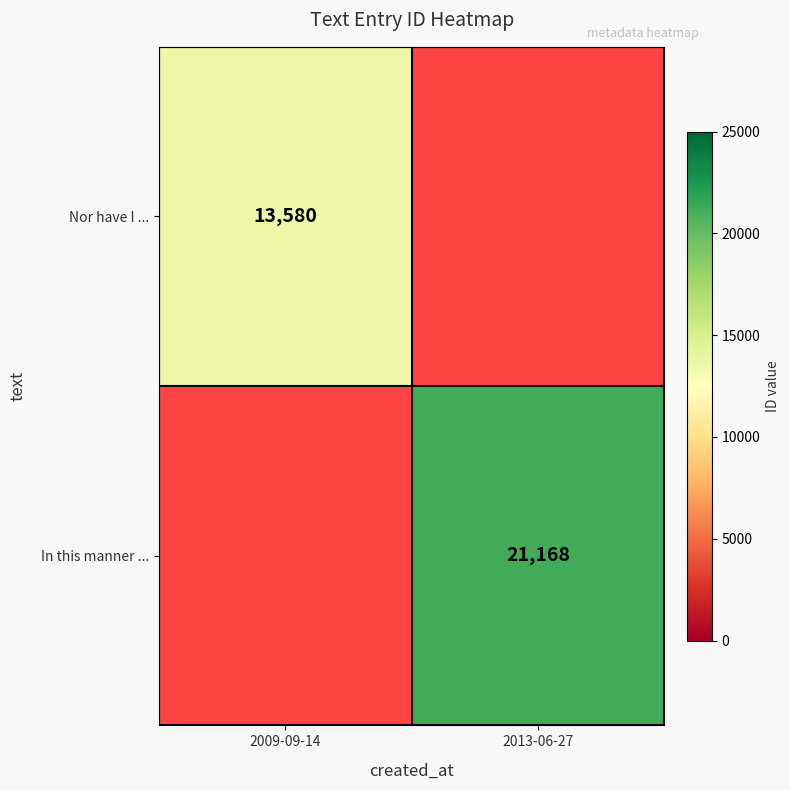

At how many categories does at least one series exceed 15816?

1